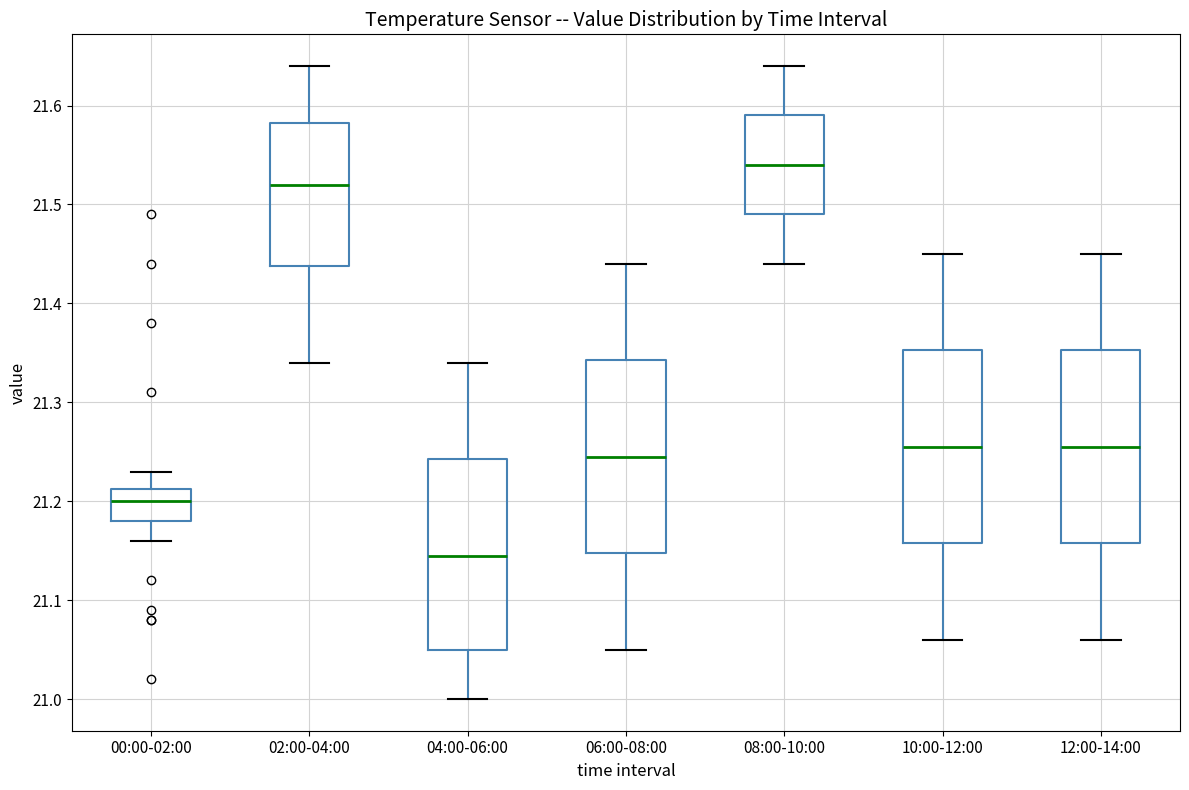

Reading left to right, read every box against the y-axis: the position of its median line, the range the box covers, and the ends of its whiskers. The values are not printed on the chart, so give them approximately, as read against the axis.

00:00-02:00: median 21.20, box 21.18 to 21.21, whiskers 21.16 to 21.23
02:00-04:00: median 21.52, box 21.44 to 21.58, whiskers 21.34 to 21.64
04:00-06:00: median 21.15, box 21.05 to 21.24, whiskers 21.00 to 21.34
06:00-08:00: median 21.25, box 21.15 to 21.34, whiskers 21.05 to 21.44
08:00-10:00: median 21.54, box 21.49 to 21.59, whiskers 21.44 to 21.64
10:00-12:00: median 21.26, box 21.16 to 21.35, whiskers 21.06 to 21.45
12:00-14:00: median 21.26, box 21.16 to 21.35, whiskers 21.06 to 21.45